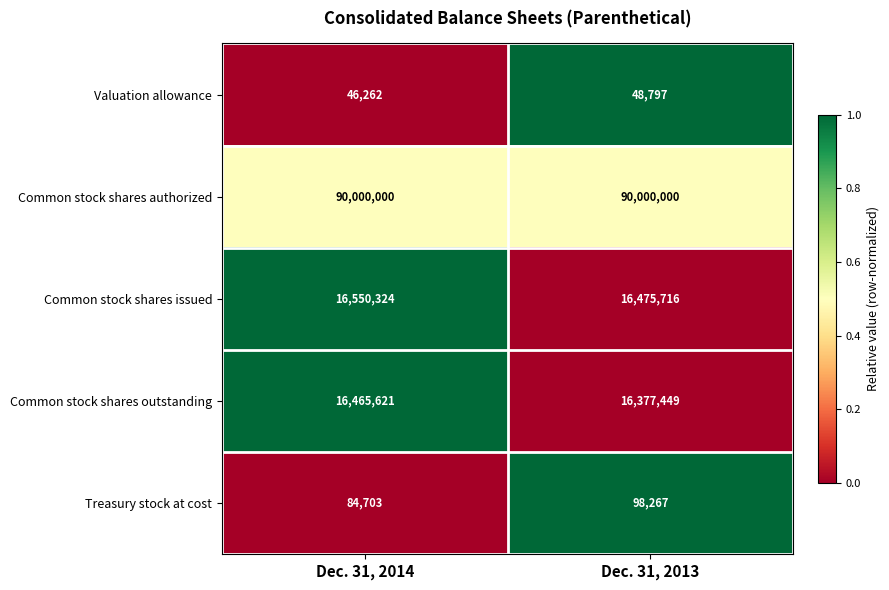

How many data points does each series have?

2